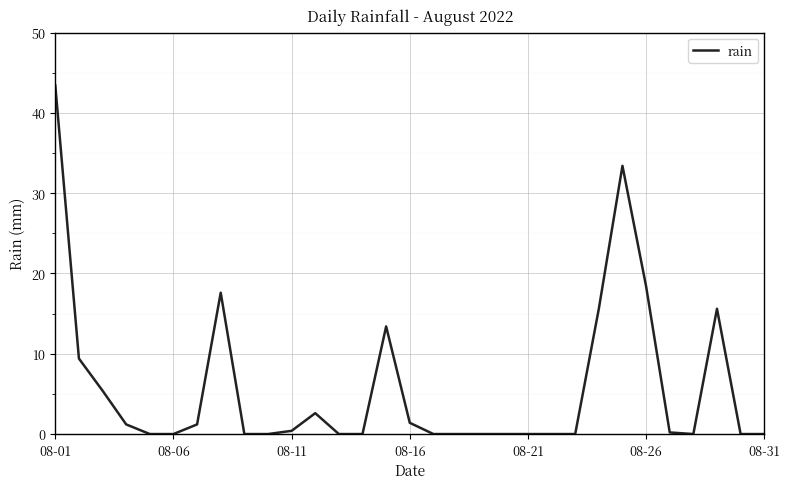

What is the difference between the maximum and minimum values?

43.4